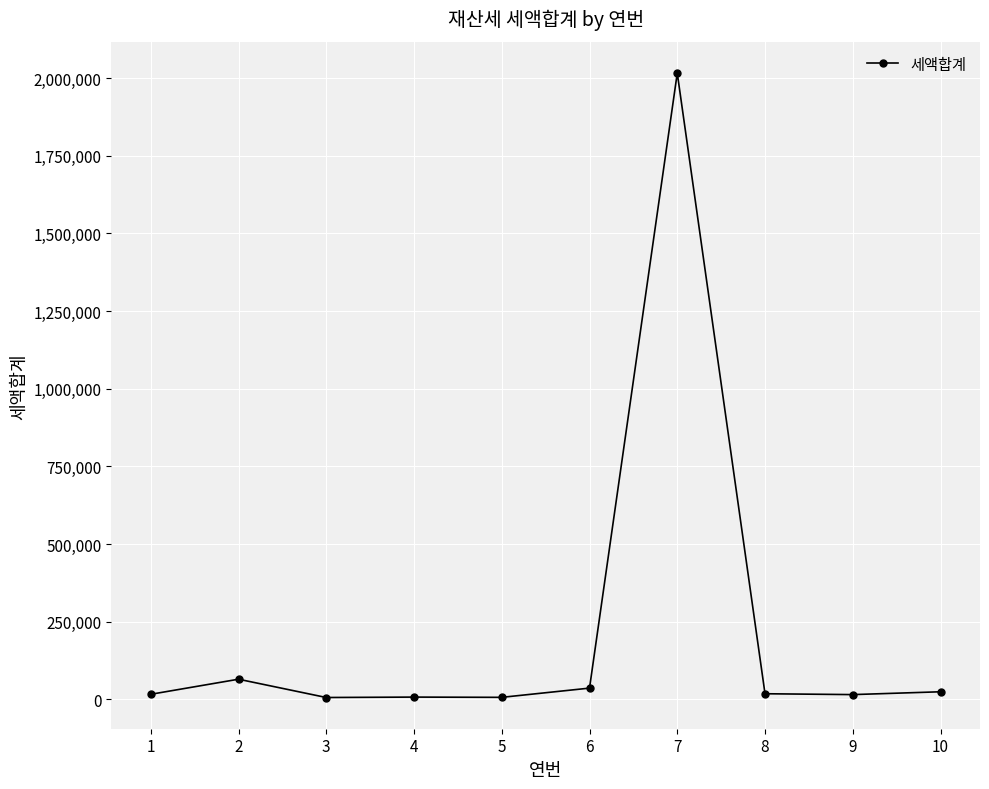

What is the greatest value displayed?

2015980